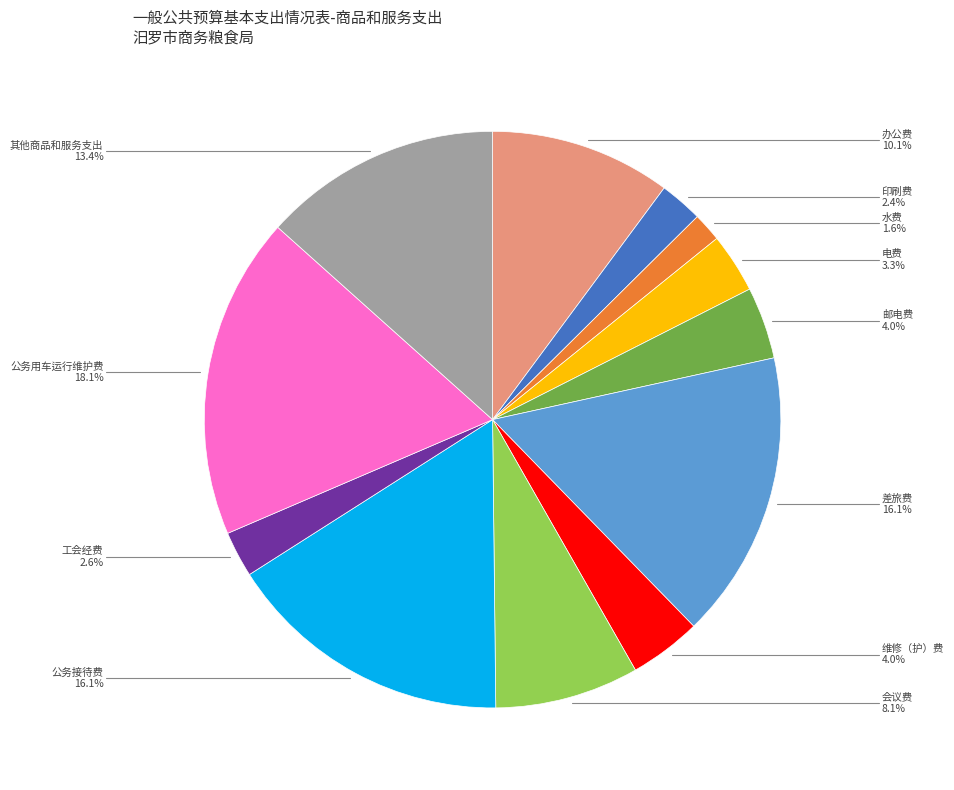

How many segments does this pie chart have?

12